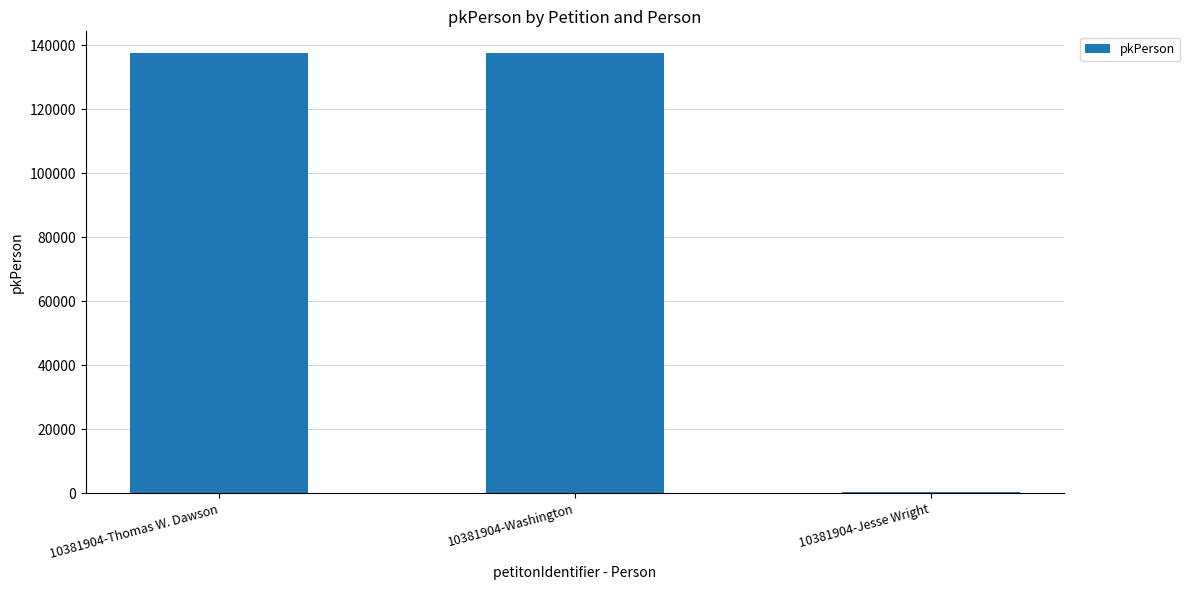

What is the ratio of the value at 10381904-Thomas W. Dawson to the value at 10381904-Washington?

1.0